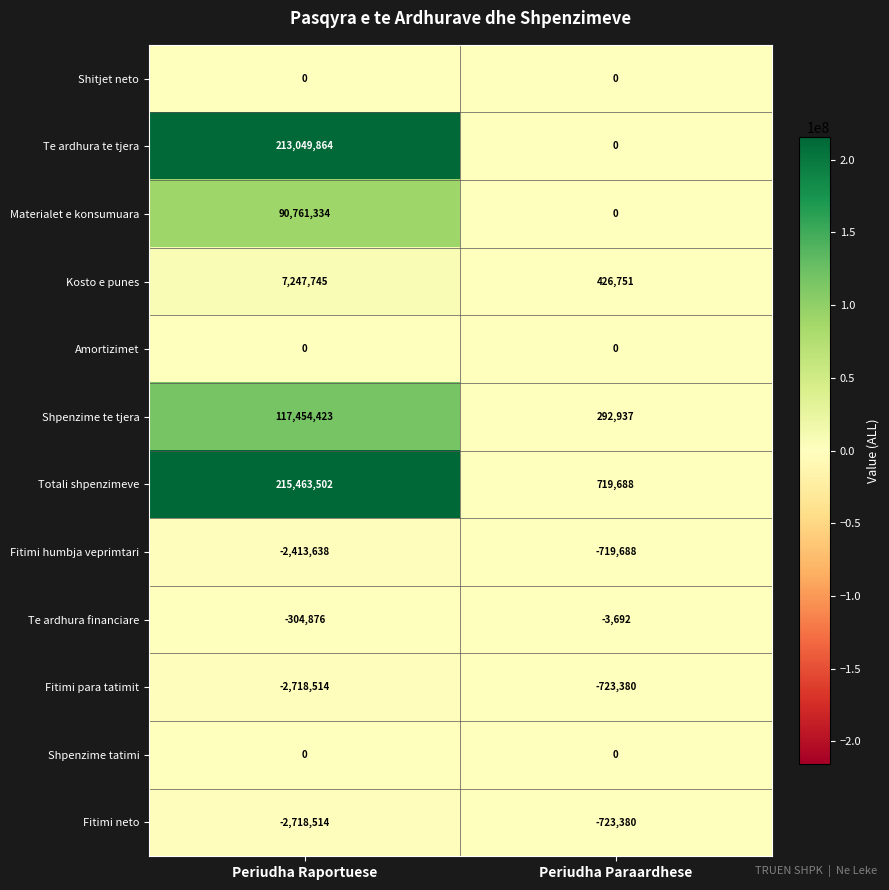

Which series changed the most between Periudha Raportuese and Periudha Paraardhese?

Totali shpenzimeve